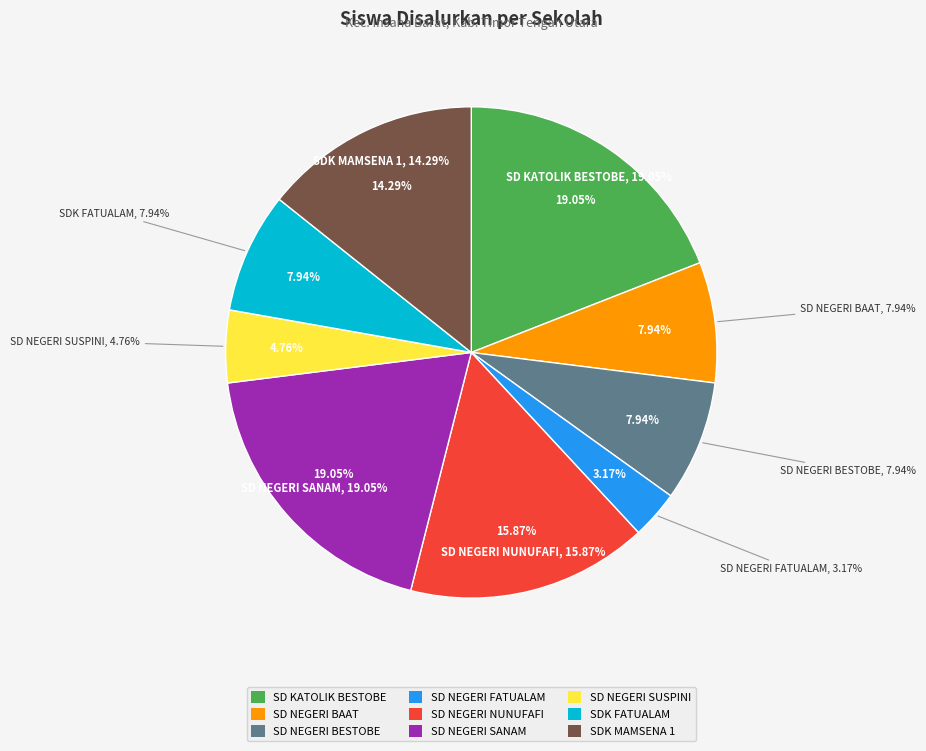

Rank the categories by value from lowest to highest.

SD NEGERI FATUALAM, SD NEGERI SUSPINI, SD NEGERI BAAT, SD NEGERI BESTOBE, SDK FATUALAM, SDK MAMSENA 1, SD NEGERI NUNUFAFI, SD KATOLIK BESTOBE, SD NEGERI SANAM